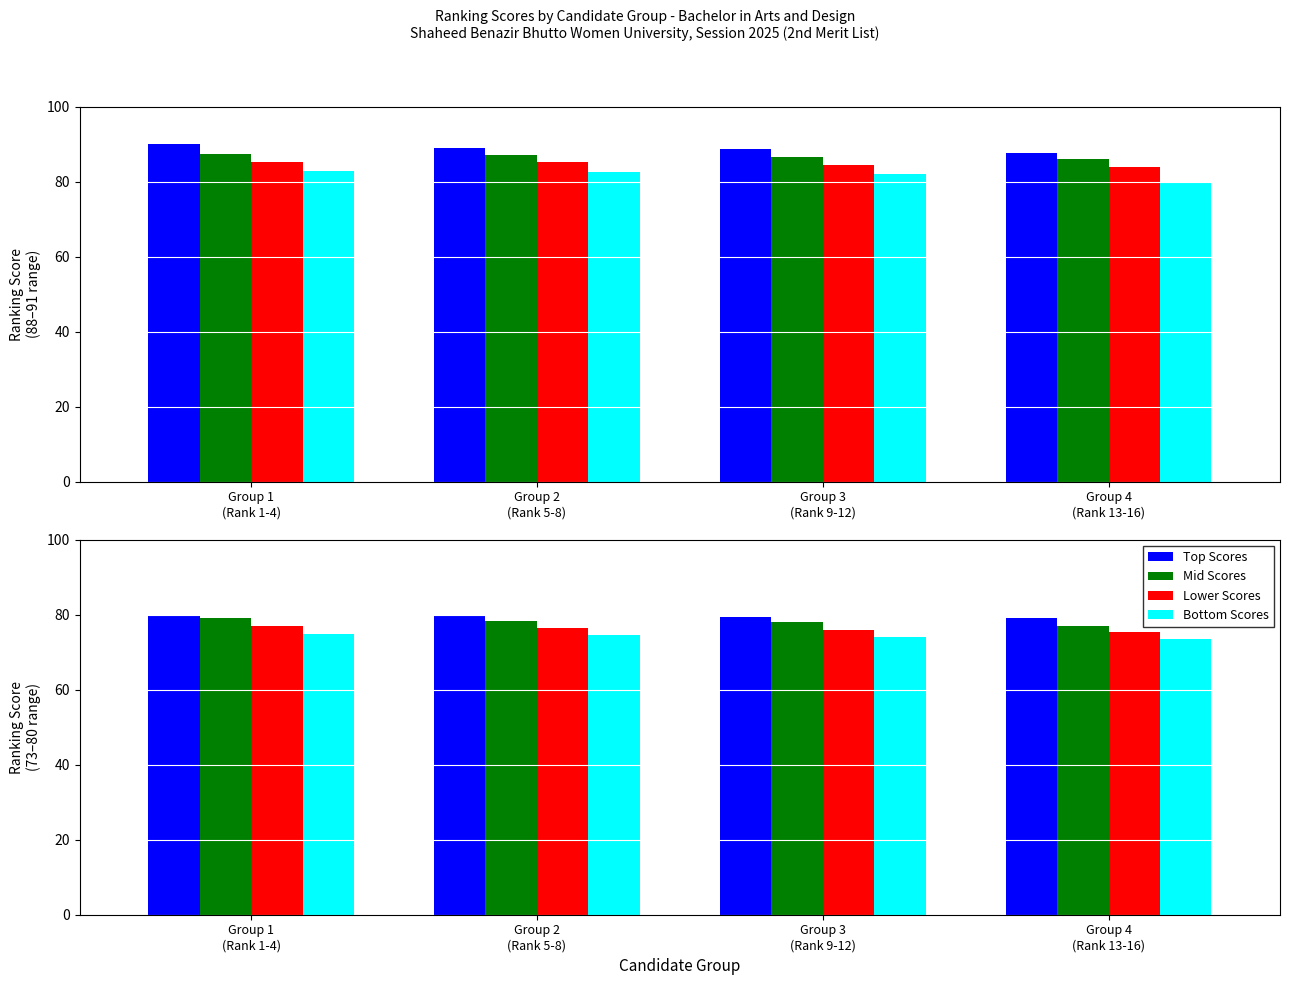

List the series in order of their overall mean, highest first.

Top Scores, Mid Scores, Lower Scores, Bottom Scores